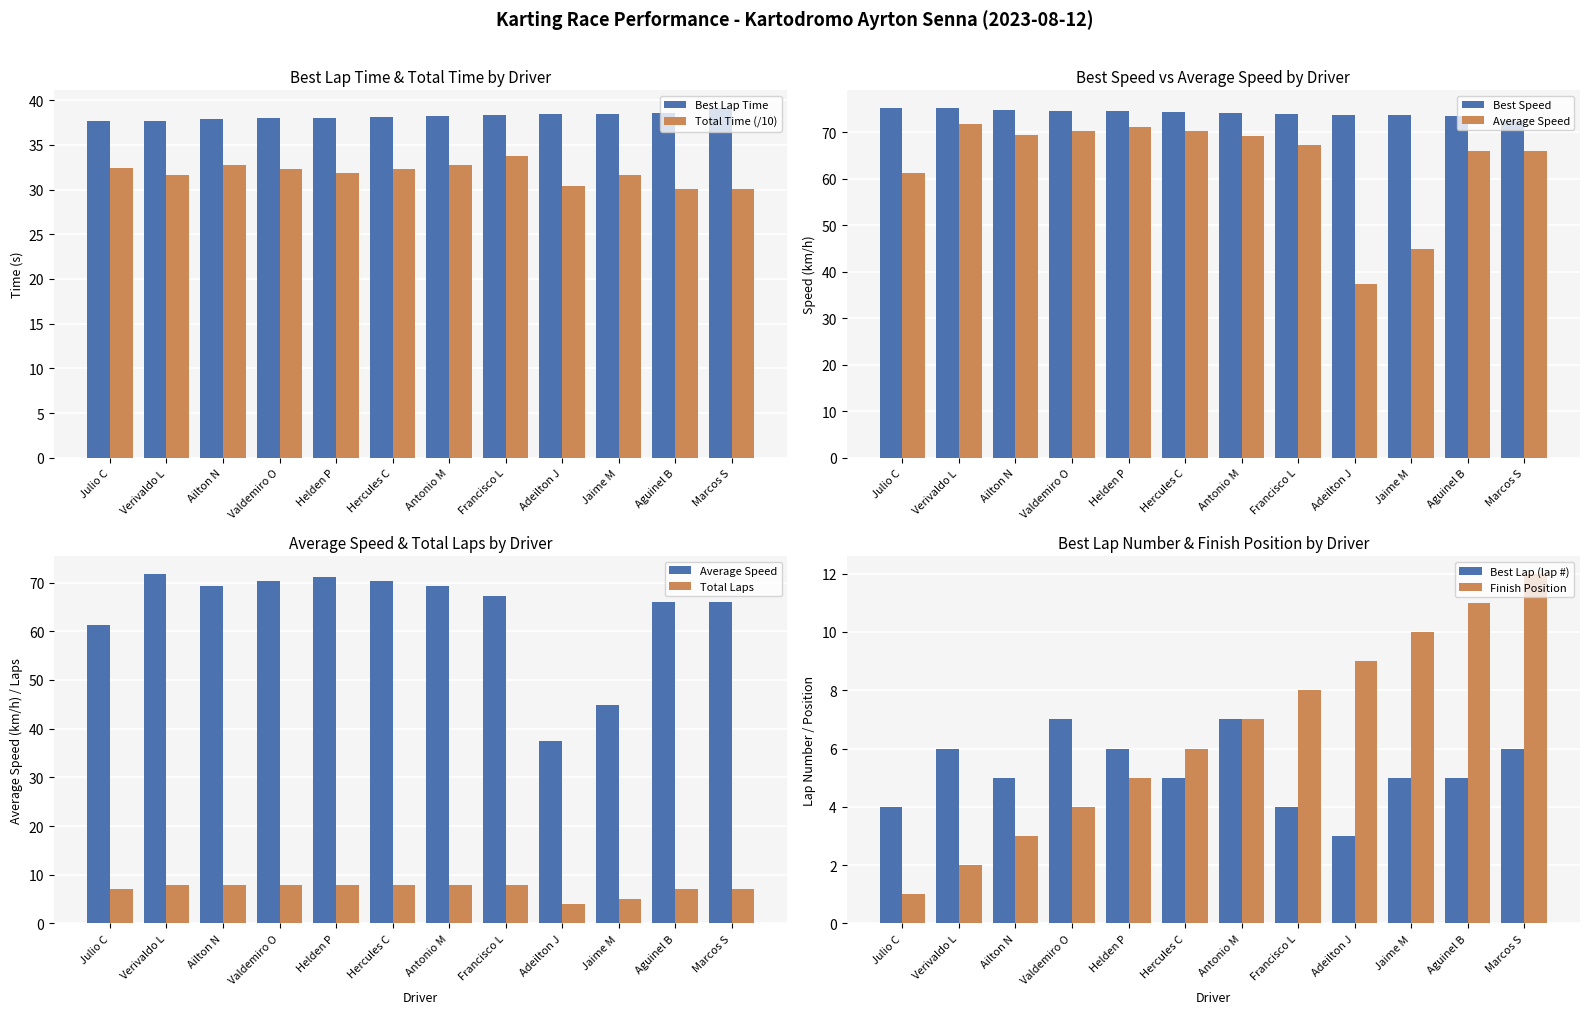

The value of Best Lap Time at Francisco L is 38.4. True or false?

True